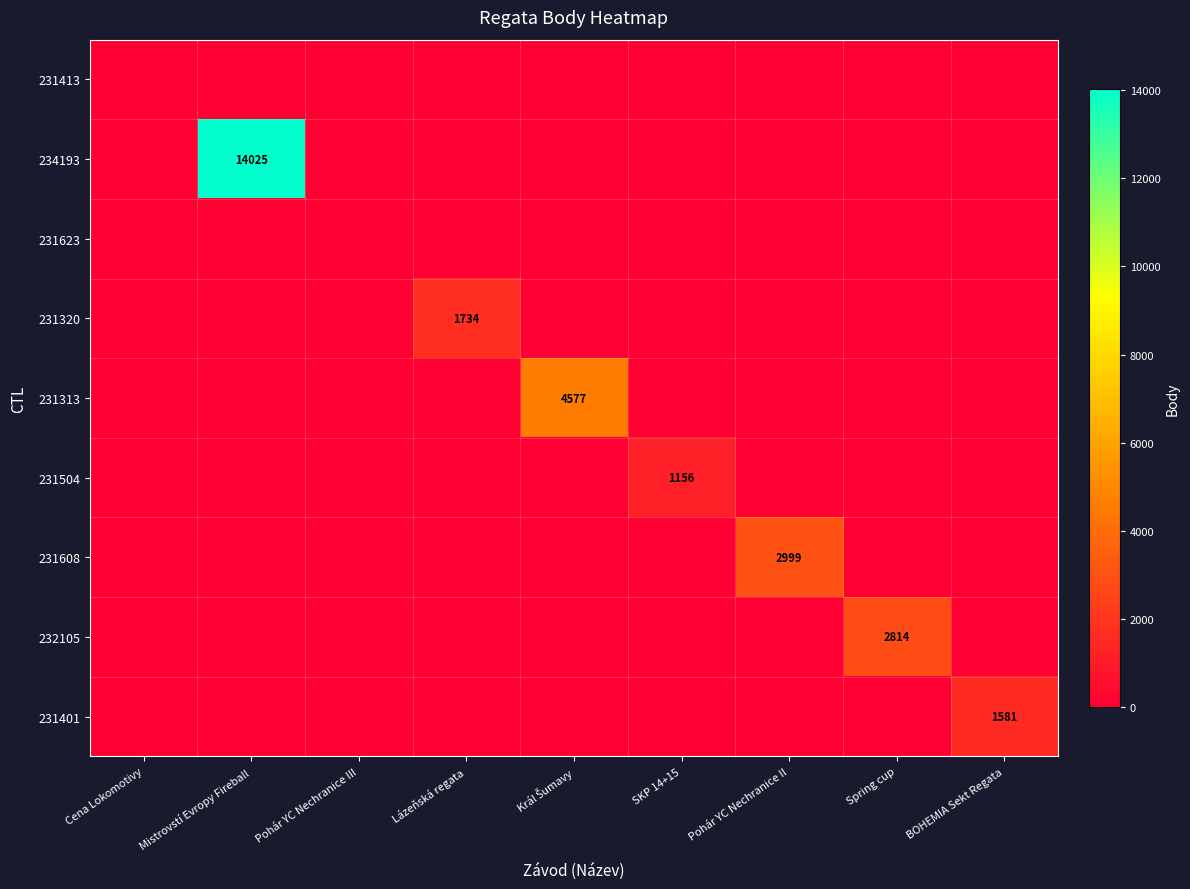

Which series has the largest total across all categories?

234193